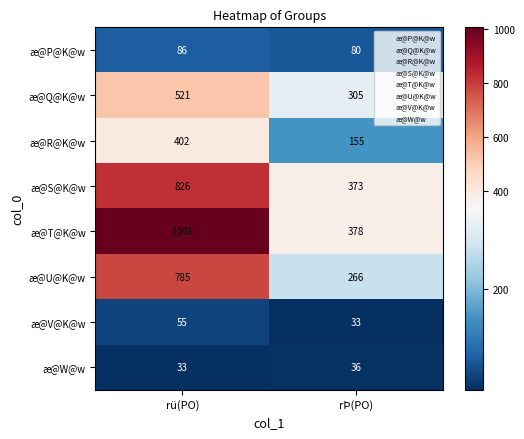

Reading left to right, transcribe all the data shown in this chart.

æ@P@K@w: 86	80
æ@Q@K@w: 521	305
æ@R@K@w: 402	155
æ@S@K@w: 826	373
æ@T@K@w: 1008	378
æ@U@K@w: 785	266
æ@V@K@w: 55	33
æ@W@w: 33	36